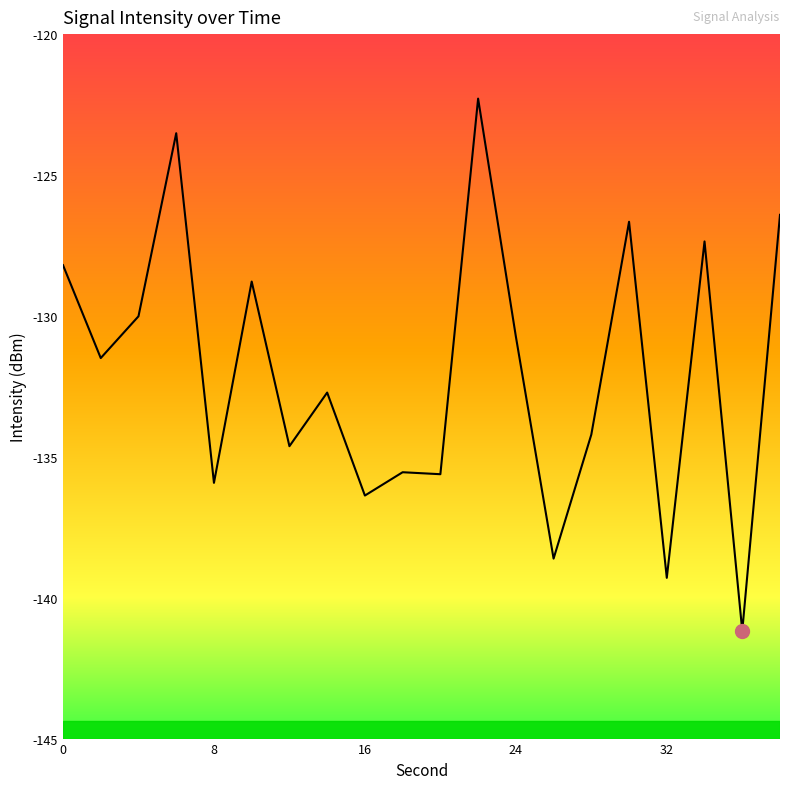

What is the change in value from 16 to 32?

-2.9